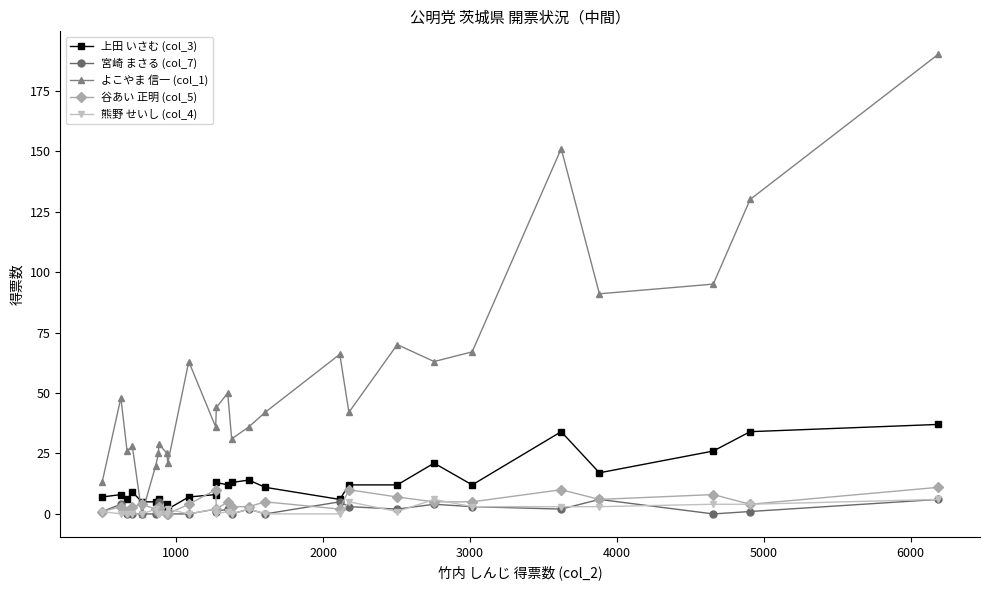

How many data points in 上田 いさむ (col_3) are less than 11?

13